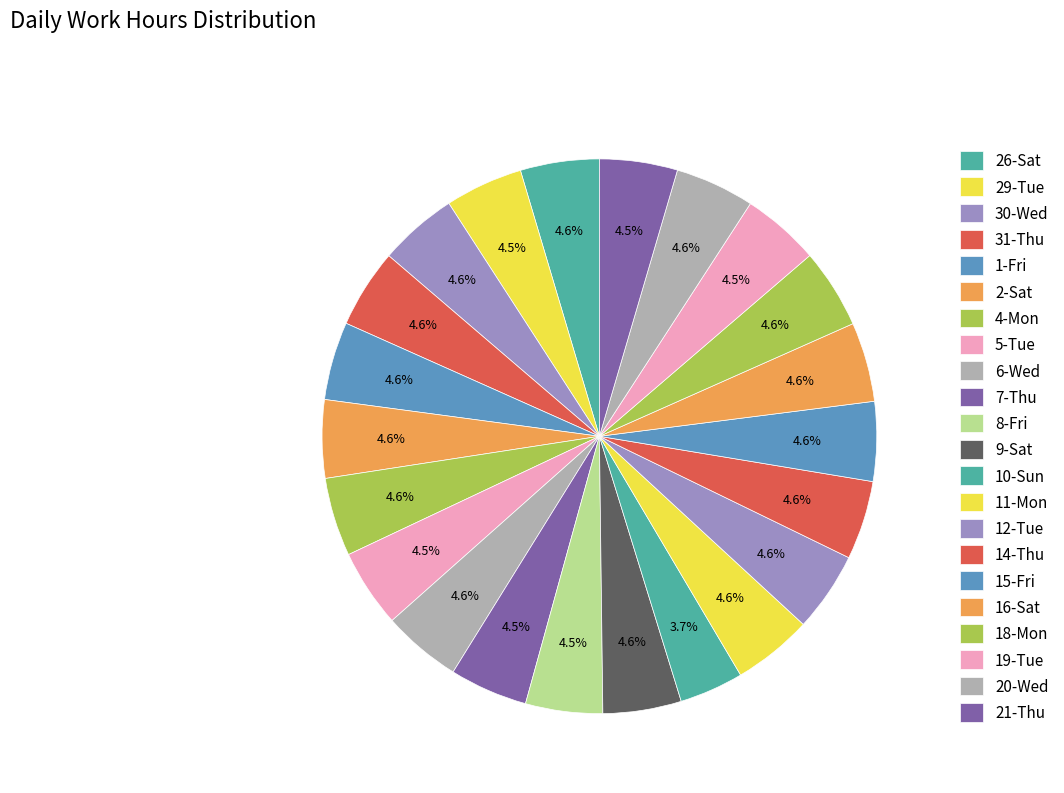

How many segments does this pie chart have?

22